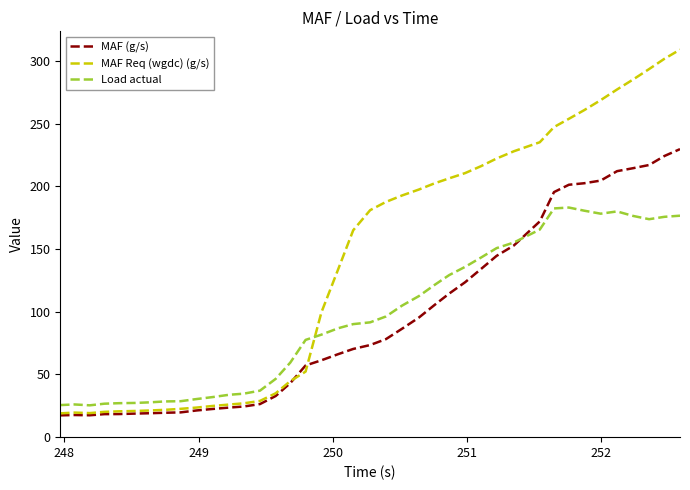

Which series has the largest range (max minus min)?

MAF Req (wgdc) (g/s)